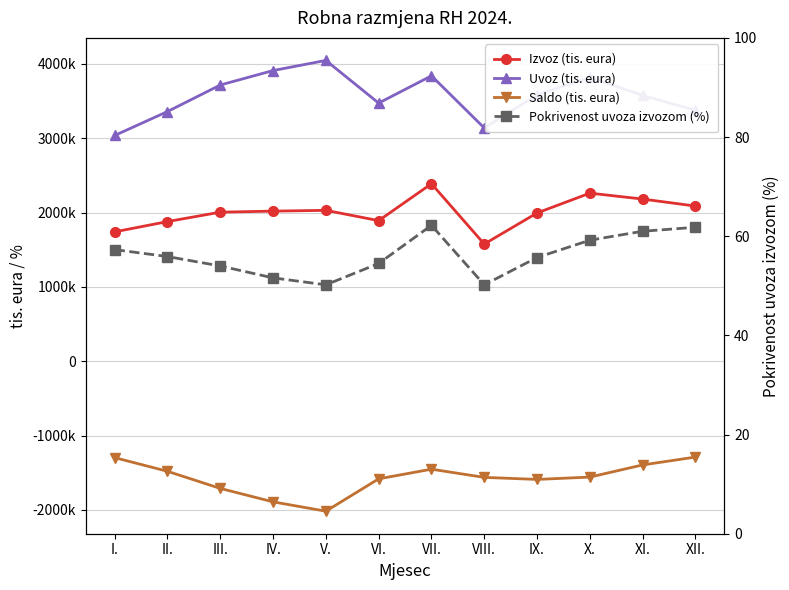

What is the highest value of the Izvoz (tis. eura) series?

2387672.0